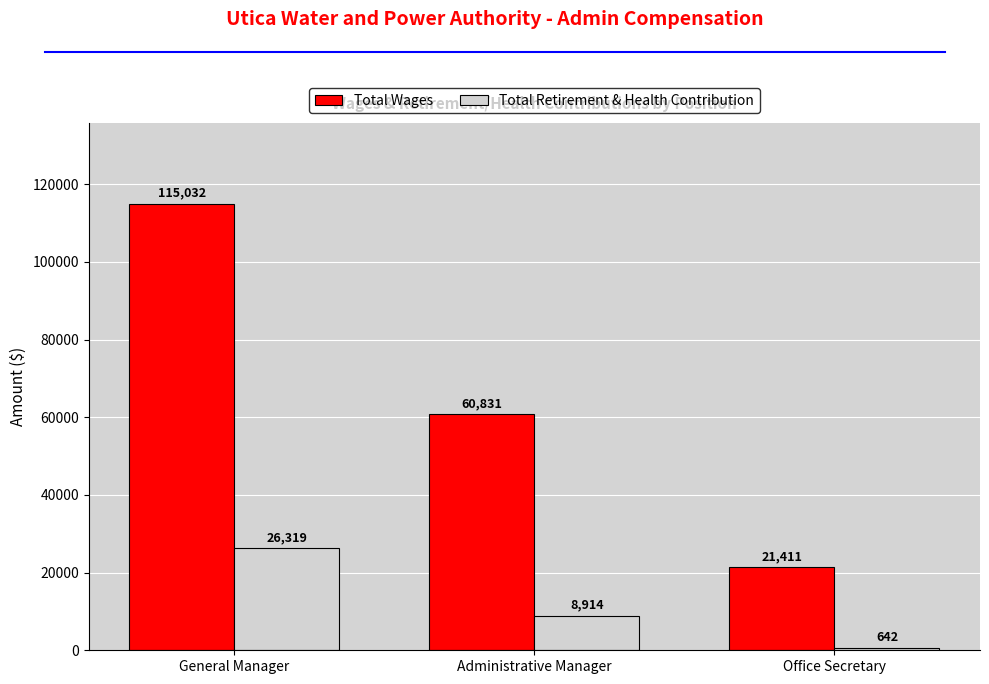

Which series changed the most between General Manager and Administrative Manager?

Total Wages